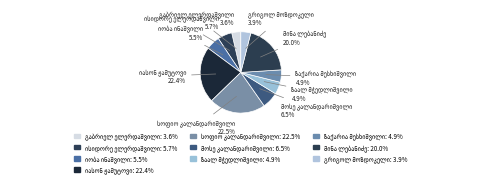

How many segments does this pie chart have?

10